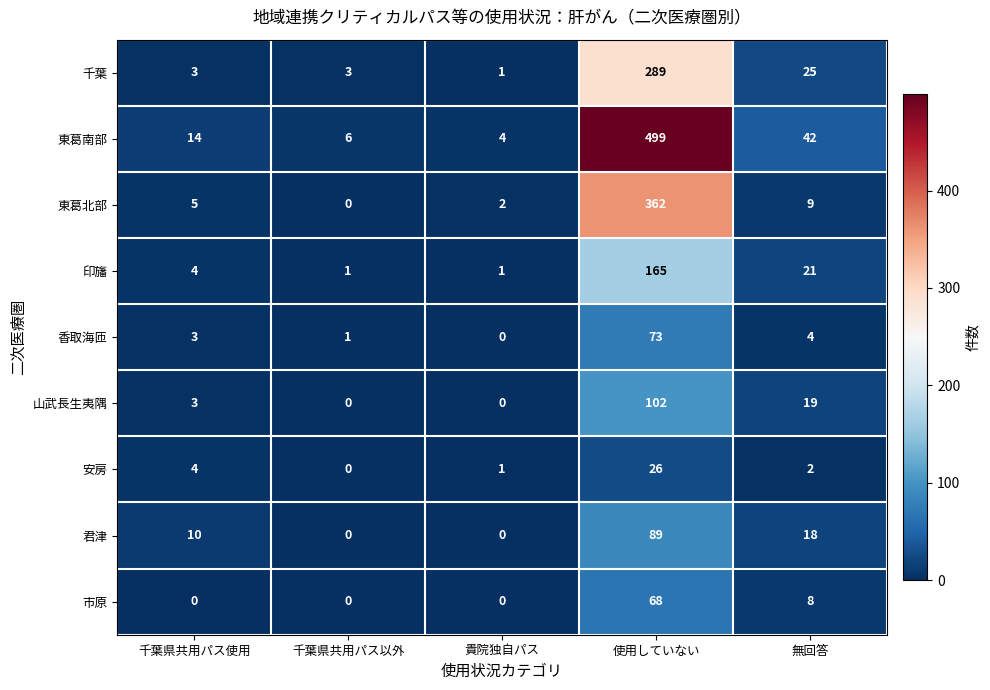

Which label corresponds to the largest value in the chart?

使用していない